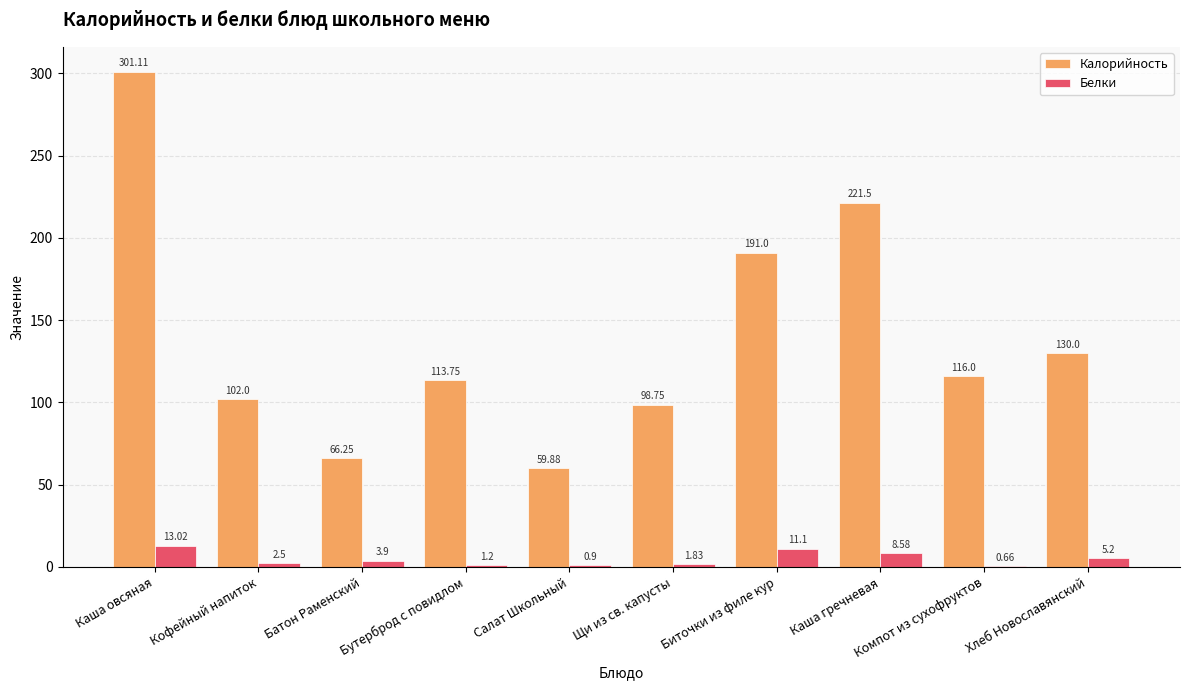

Is the value of Белки at Каша гречневая greater than the value of Калорийность at Каша гречневая?

No